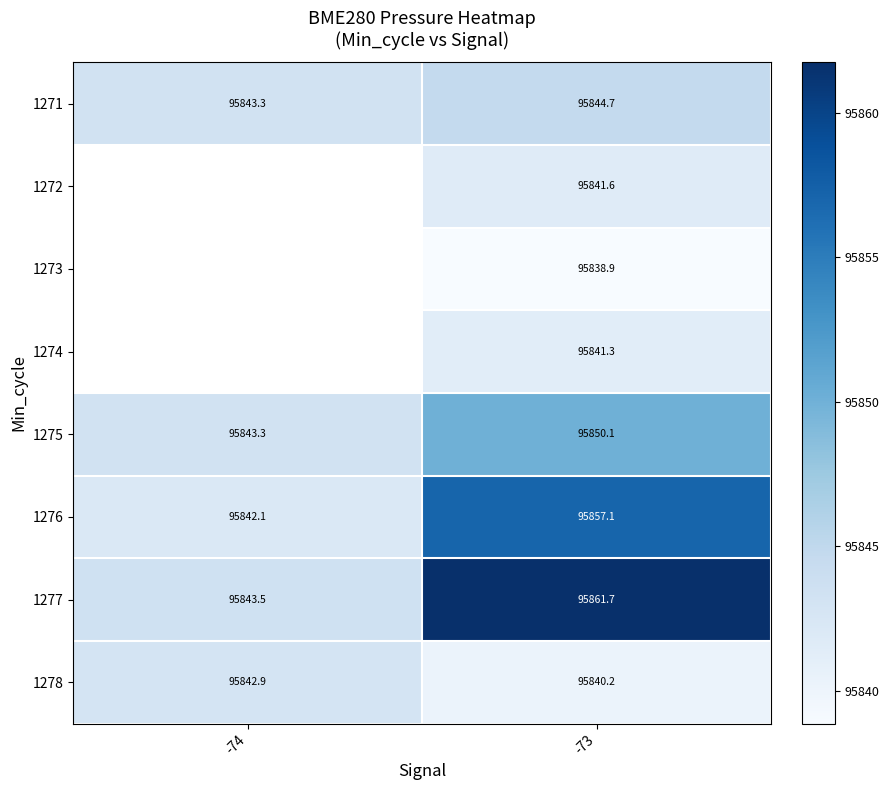

What is the greatest value displayed?

95861.7